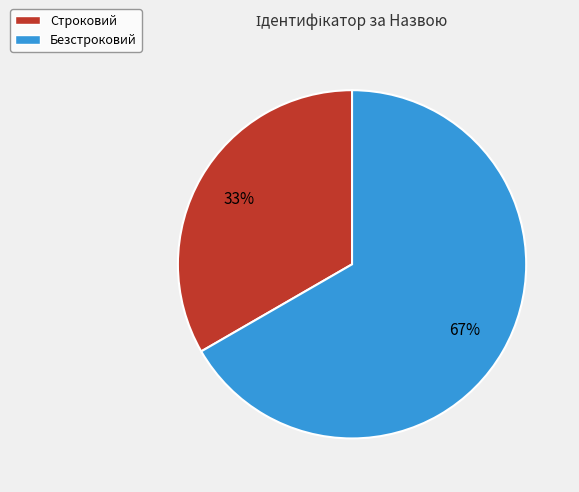

Between Строковий and Безстроковий, which is larger?

Безстроковий